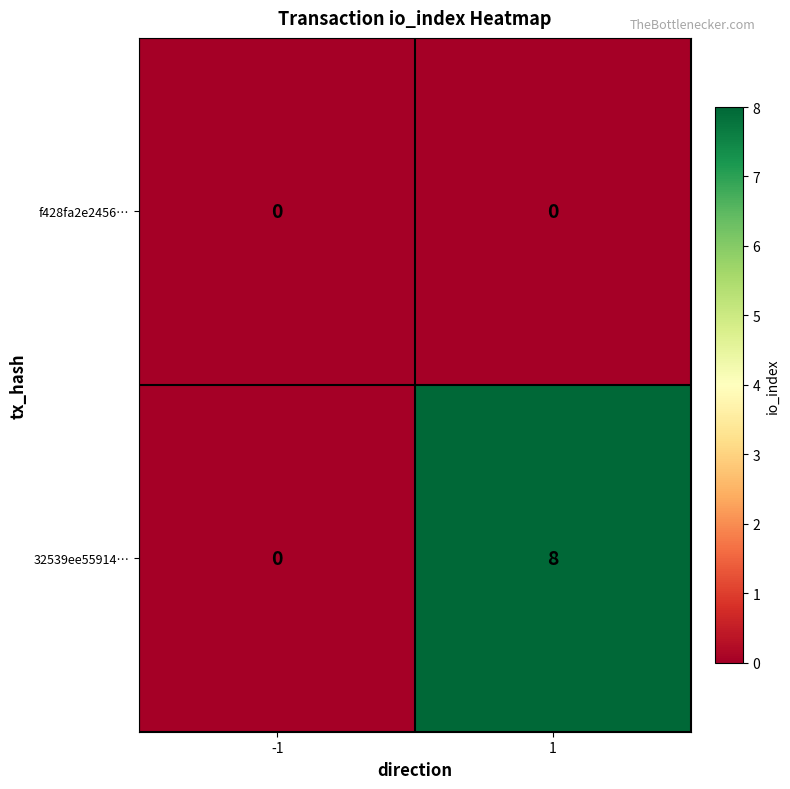

Which series has the largest total across all categories?

32539ee55914…